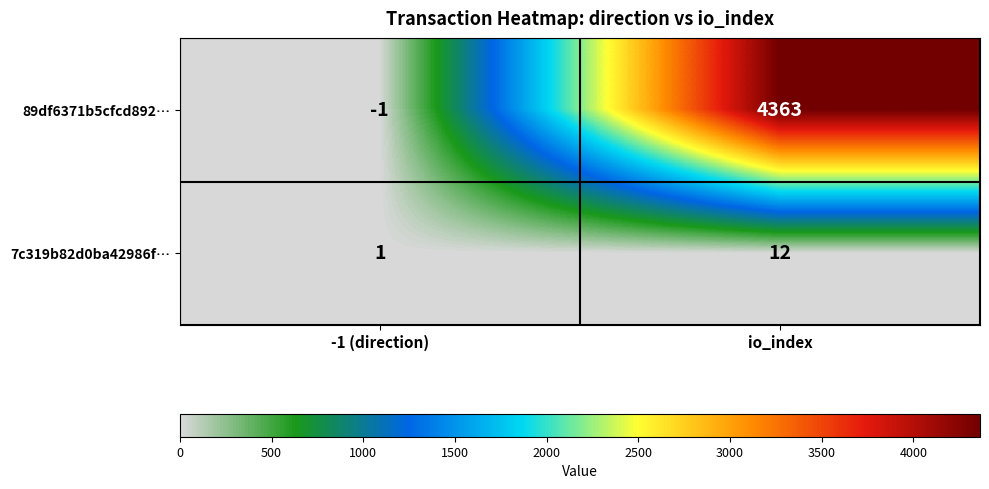

Reading left to right, transcribe all the data shown in this chart.

89df6371b5cfcd892…: -1	4363
7c319b82d0ba42986f…: 1	12